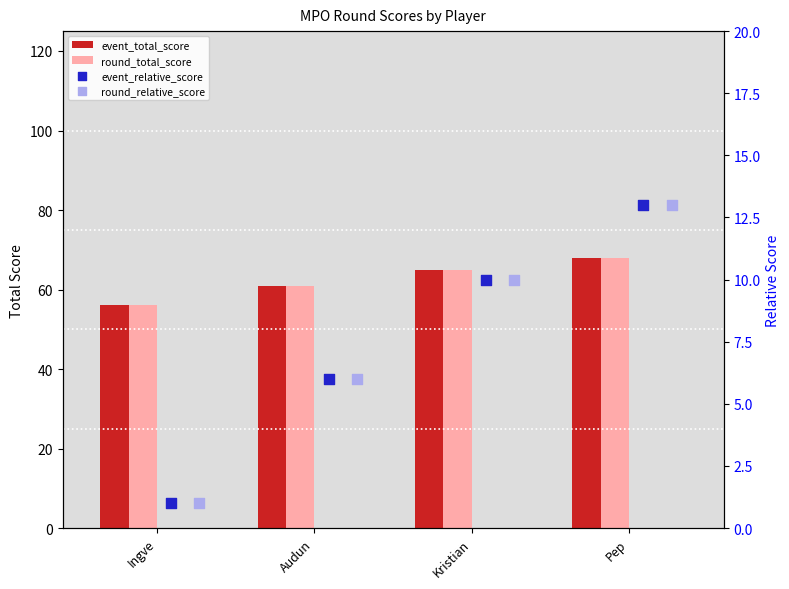

Is the value of round_total_score at Audun greater than the value of event_total_score at Kristian?

No